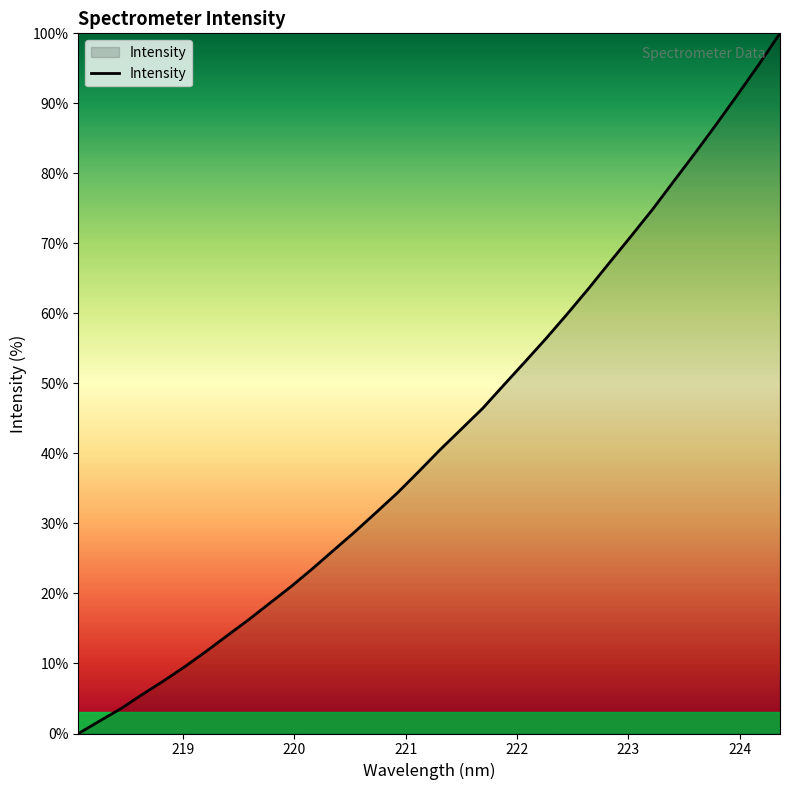

What is the difference between the maximum and minimum values?

100.0